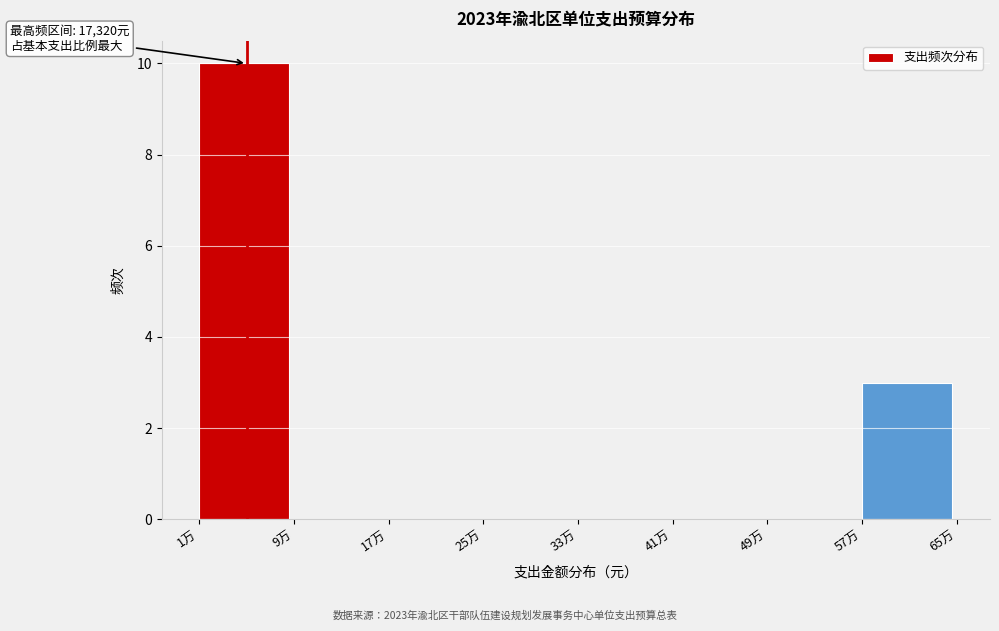

Reading left to right, transcribe all the data shown in this chart.

1万=10	9万=0	17万=0	25万=0	33万=0	41万=0	49万=0	57万=3